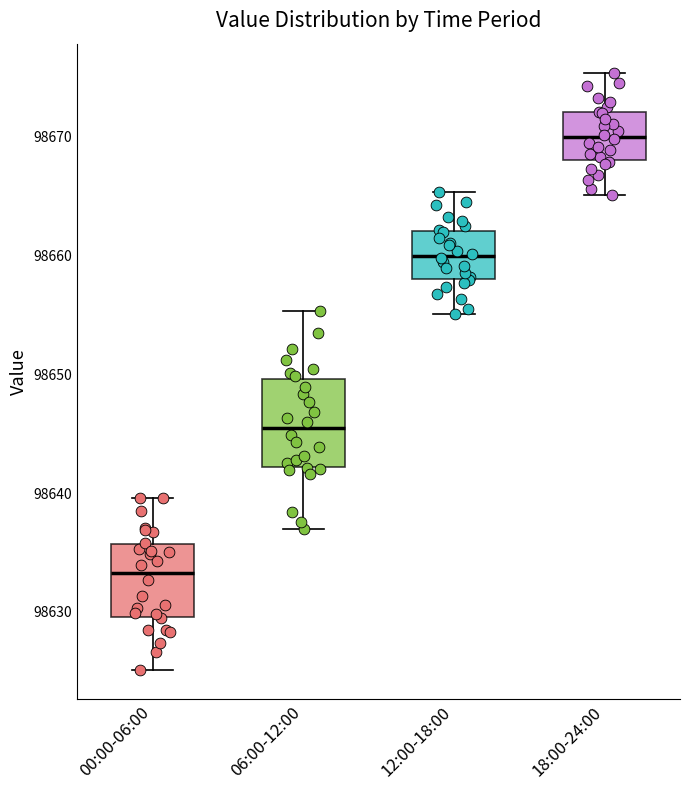

Reading left to right, read every box against the y-axis: the position of its median line, the range the box covers, and the ends of its whiskers. The values are not printed on the chart, so give them approximately, as read against the axis.

00:00-06:00: median 98633, box 98630 to 98636, whiskers 98625 to 98640
06:00-12:00: median 98645, box 98642 to 98650, whiskers 98637 to 98655
12:00-18:00: median 98660, box 98658 to 98662, whiskers 98655 to 98665
18:00-24:00: median 98670, box 98668 to 98672, whiskers 98665 to 98675